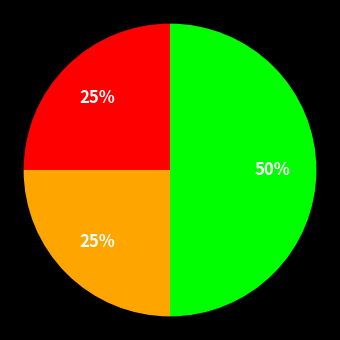

How many segments does this pie chart have?

3